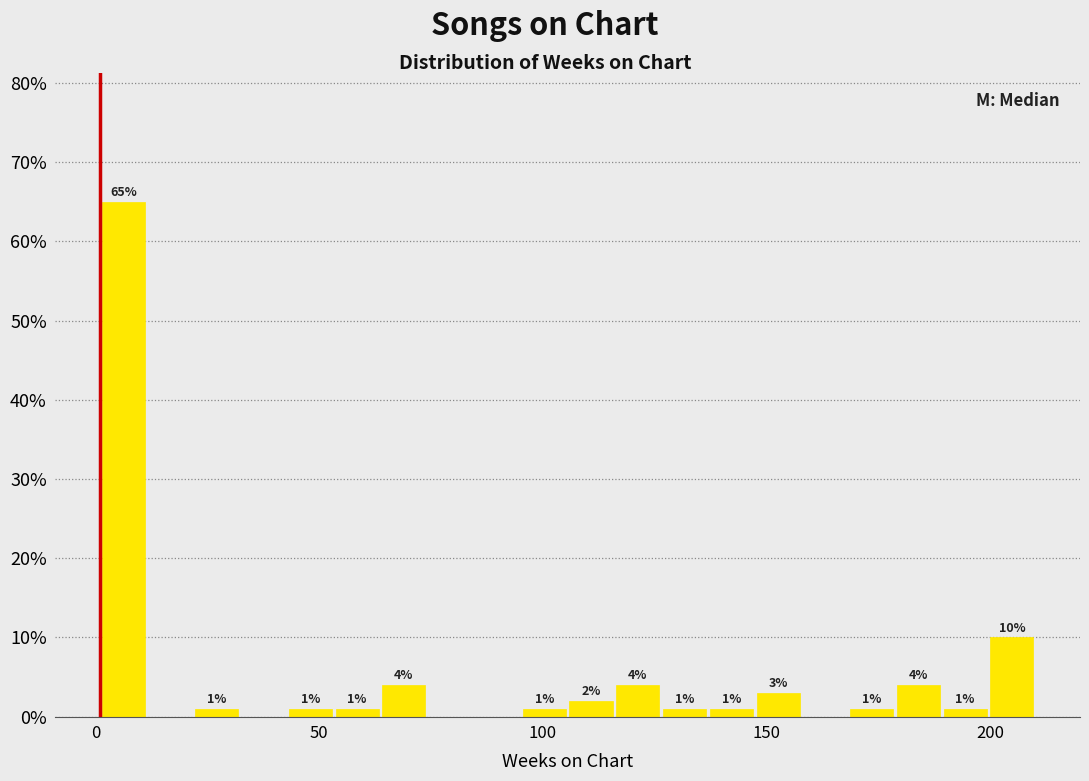

Read against the x-axis, roughly where is the centre of the tallest bar?

5